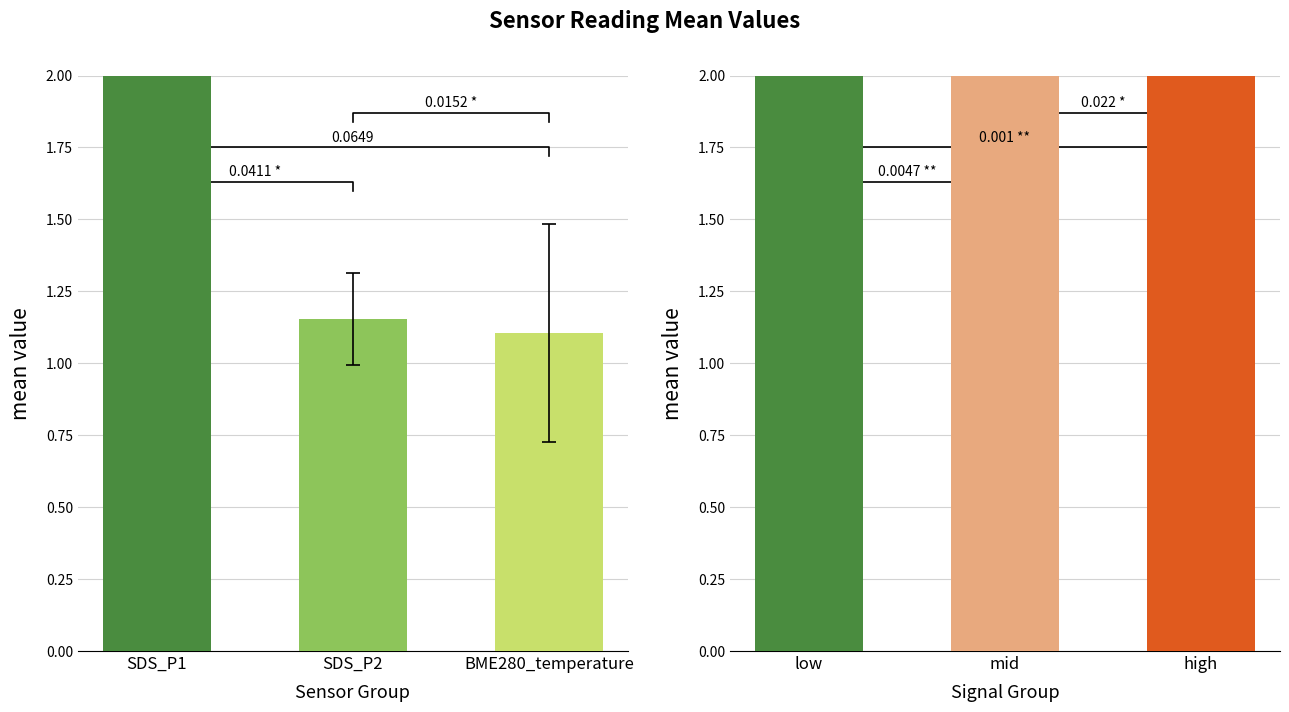

Which series has the widest spread of values?

SDS_P1